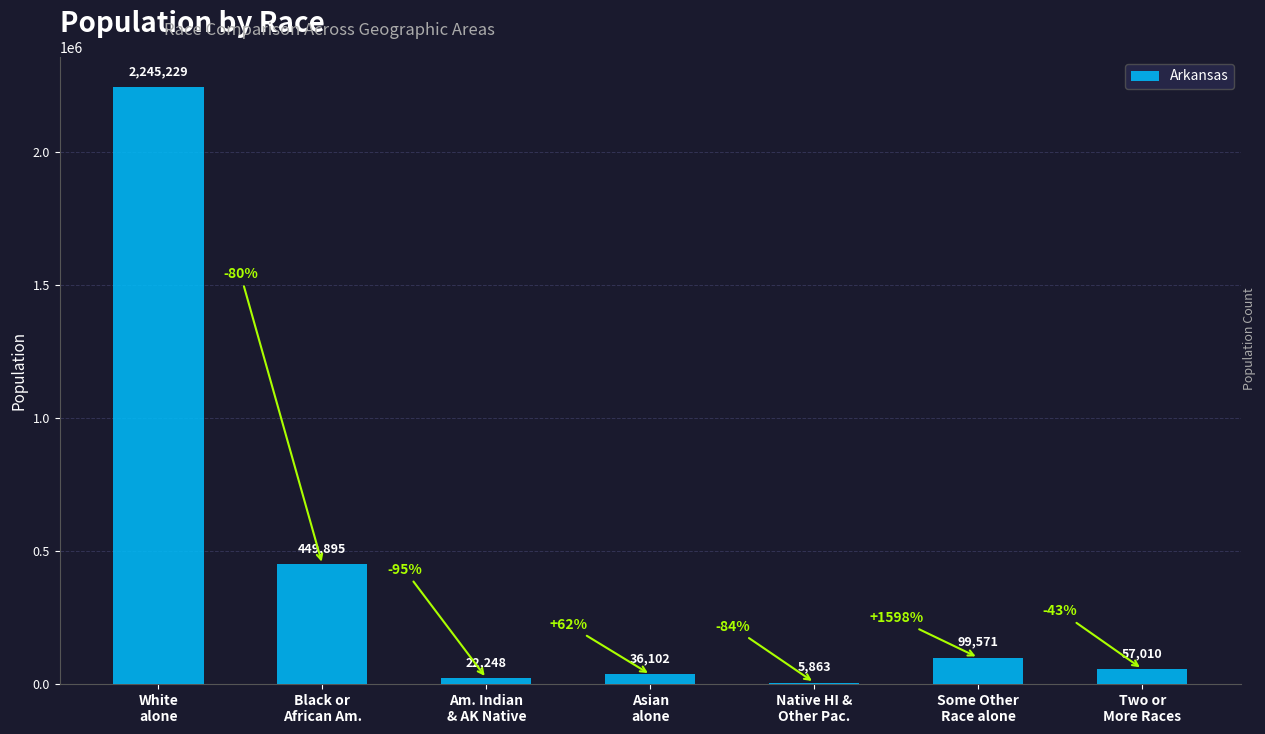

Count the number of categories in the chart.

7